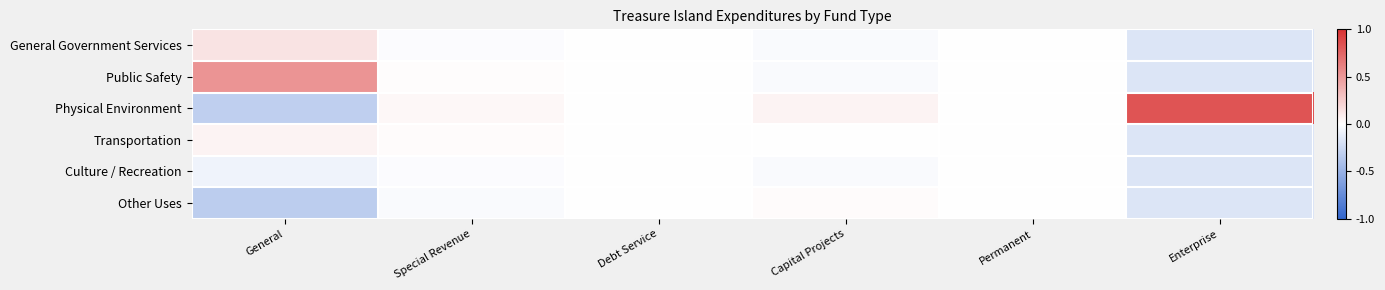

Between Enterprise and Capital Projects, which is larger?

Capital Projects